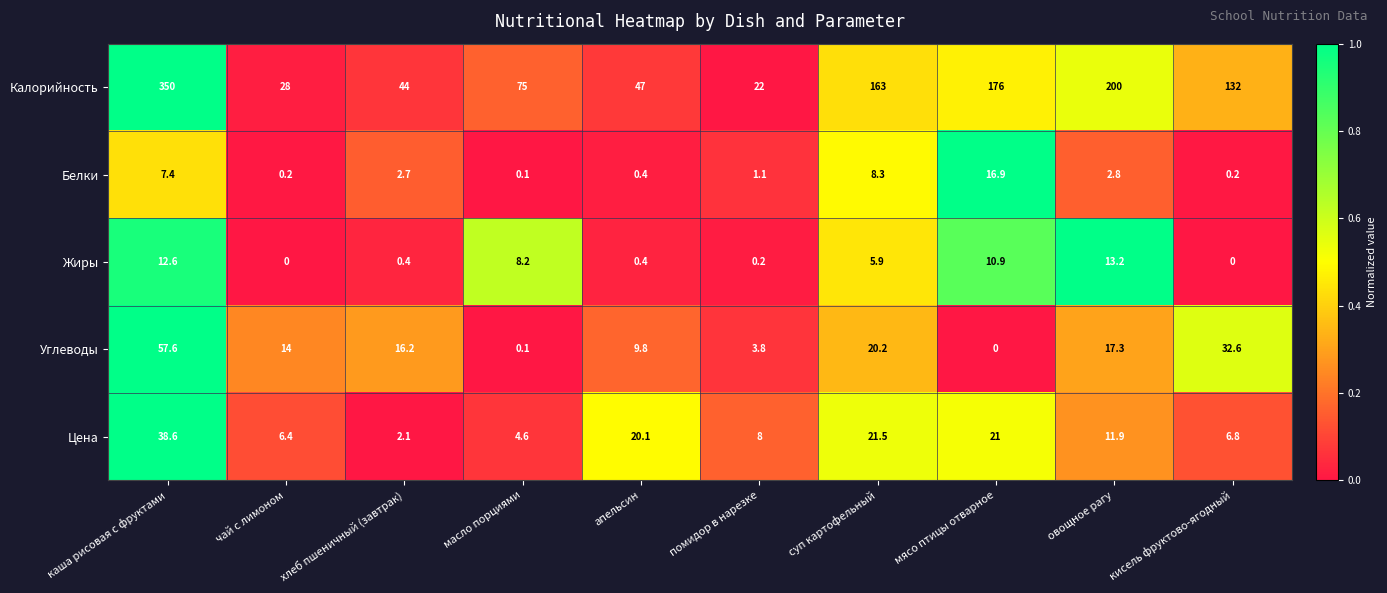

At which label does Жиры first exceed 5?

каша рисовая с фруктами